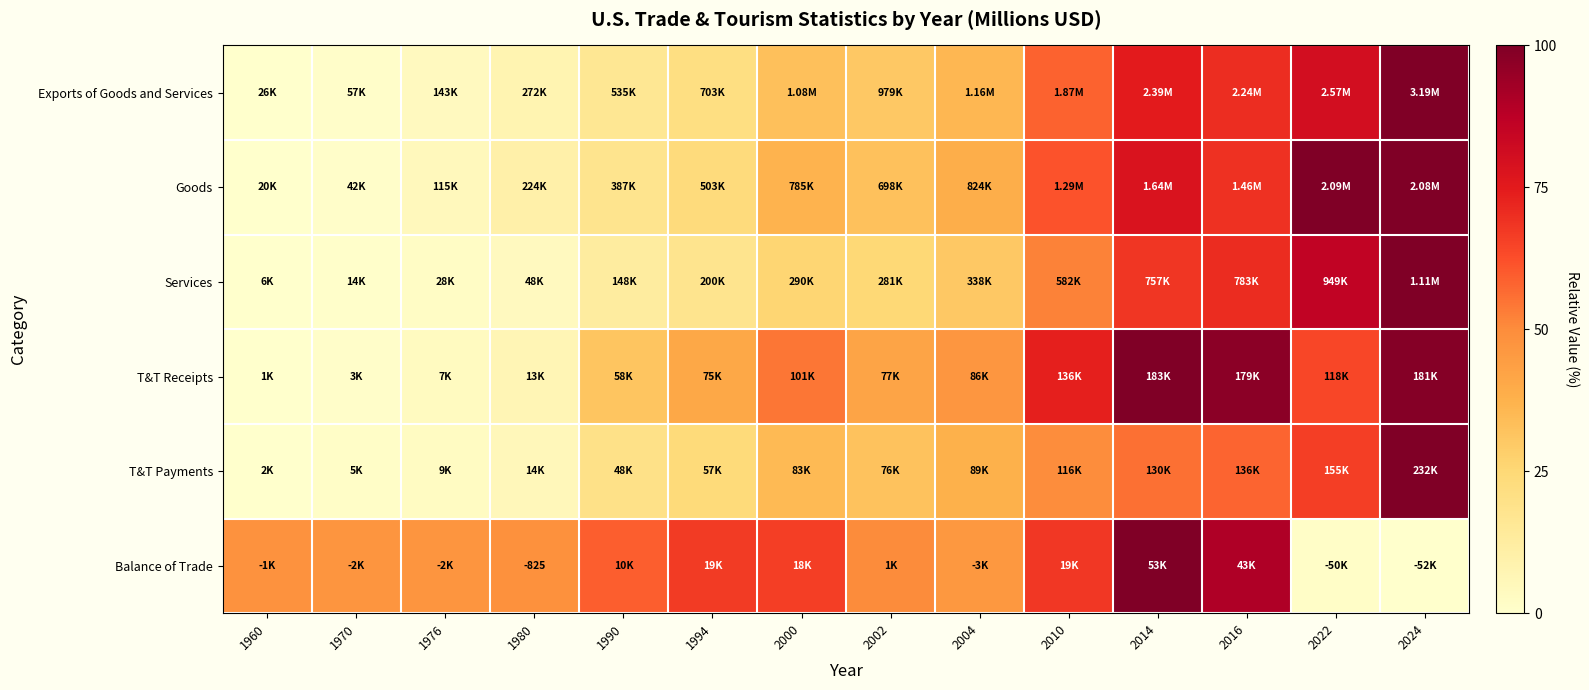

Between 2010 and 1994, which is larger?

2010